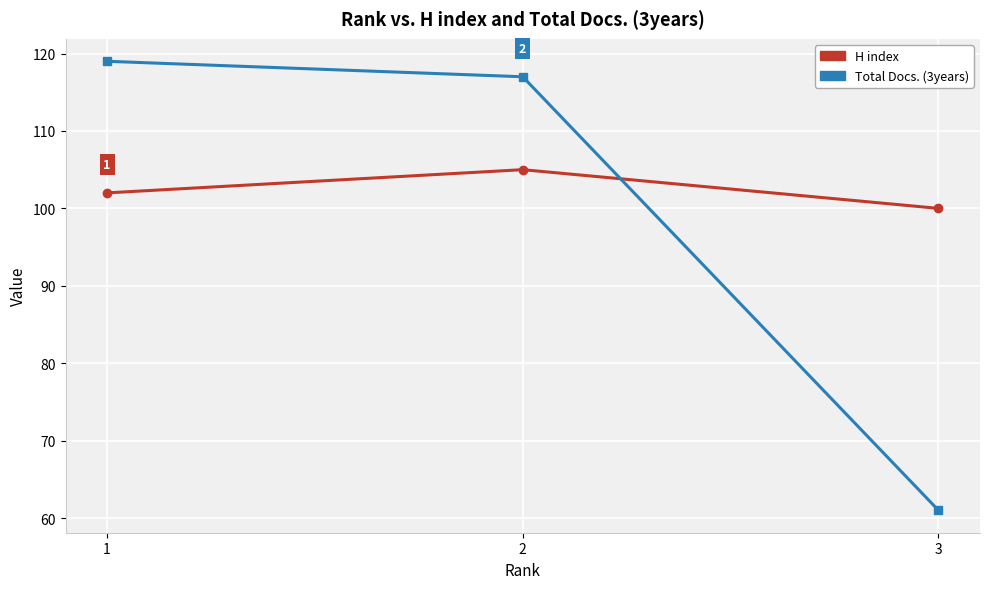

Rank the series by their average value, from lowest to highest.

Total Docs. (3years), H index